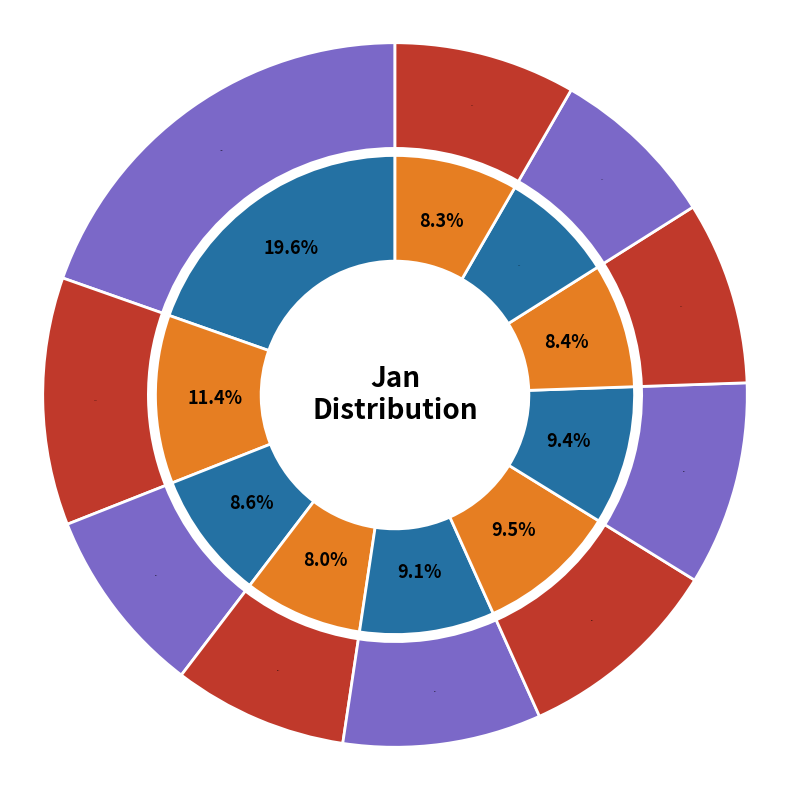

What percentage is NOT represented by pct75?

91.6%